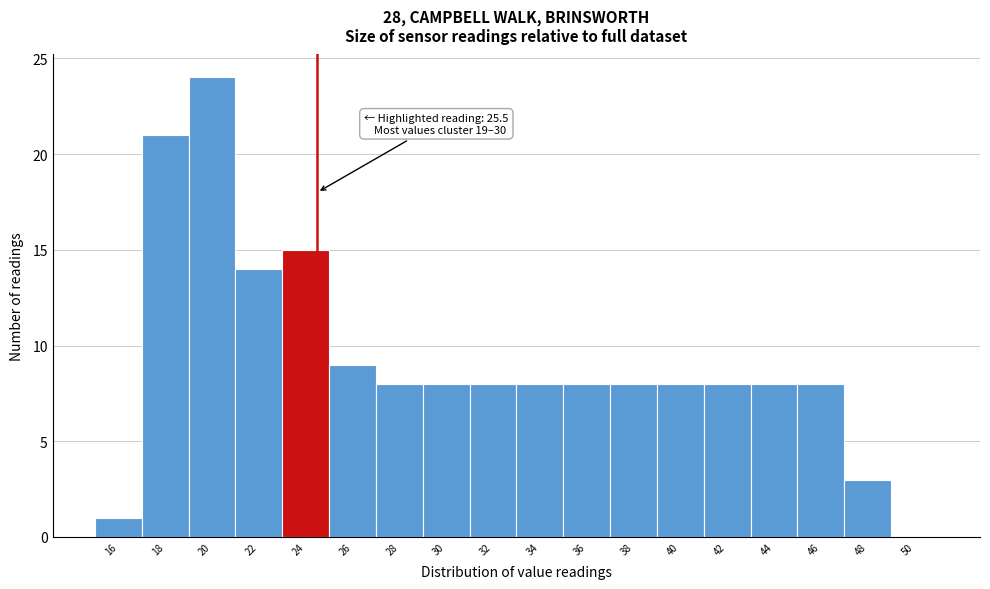

Reading left to right, list all the values displayed in this chart.

16=1	18=21	20=24	22=14	24=15	26=9	28=8	30=8	32=8	34=8	36=8	38=8	40=8	42=8	44=8	46=8	48=3	50=0